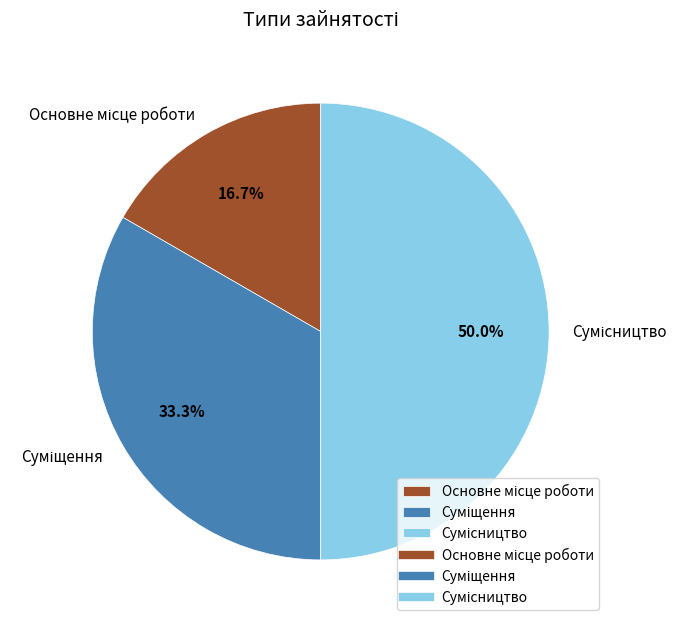

Does Основне місце роботи account for over 50% of the chart?

No